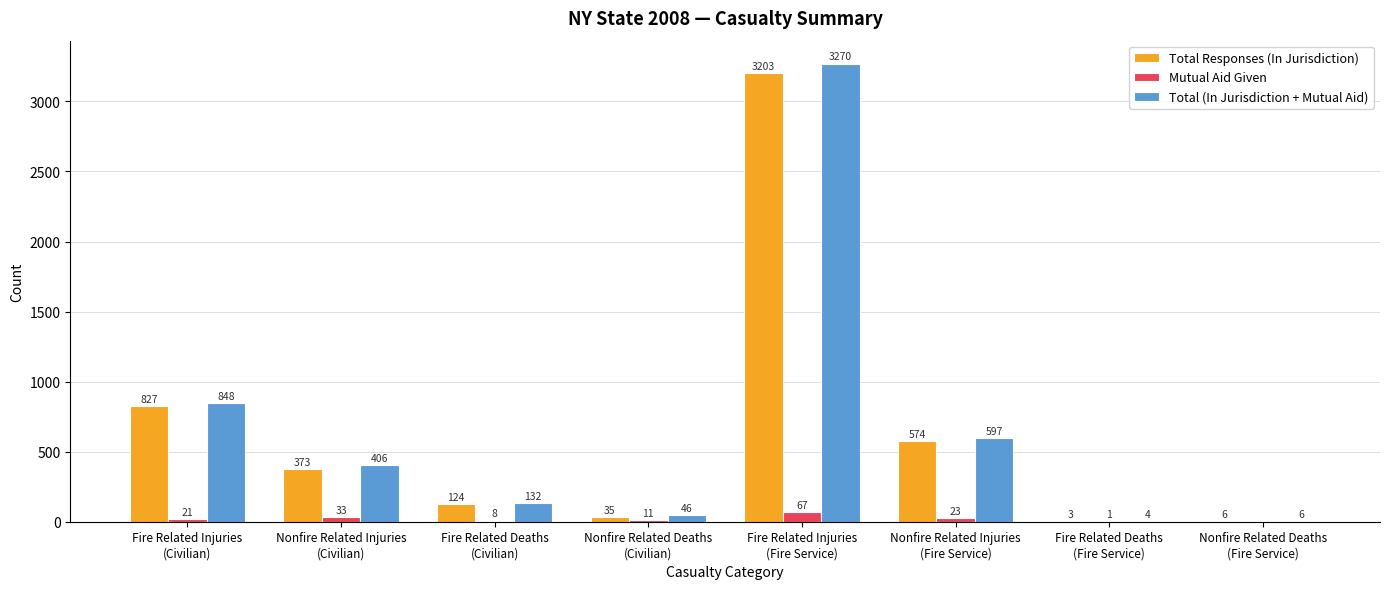

What is the greatest value displayed?

3270